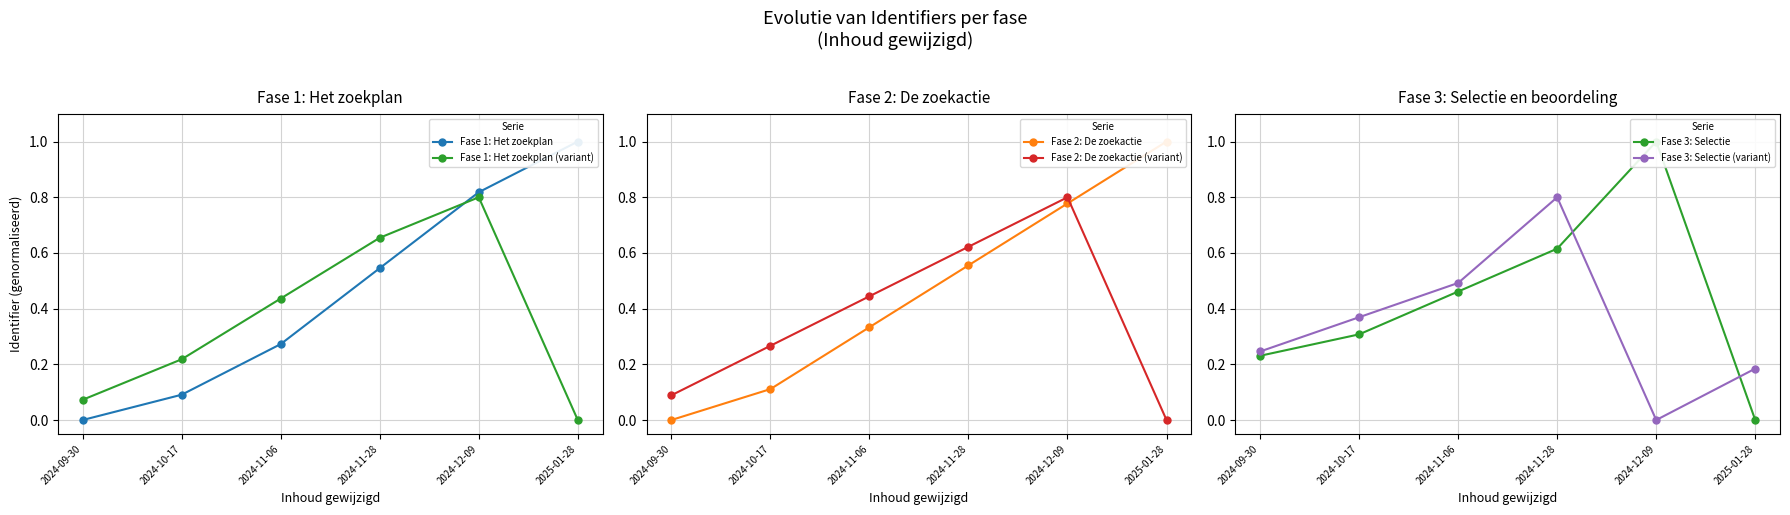

True or false: Fase 1: Het zoekplan (variant) has a value of 0.6 at 2024-11-06.

False